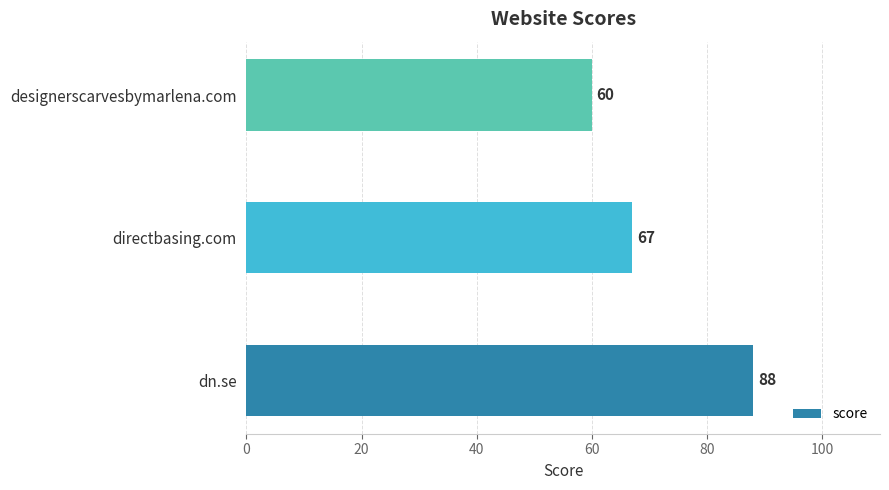

Does the chart contain any negative values?

No